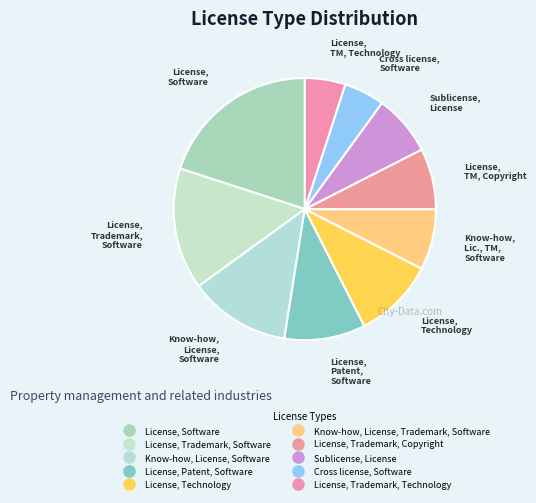

Between License, Software and Sublicense, License, which is larger?

License, Software